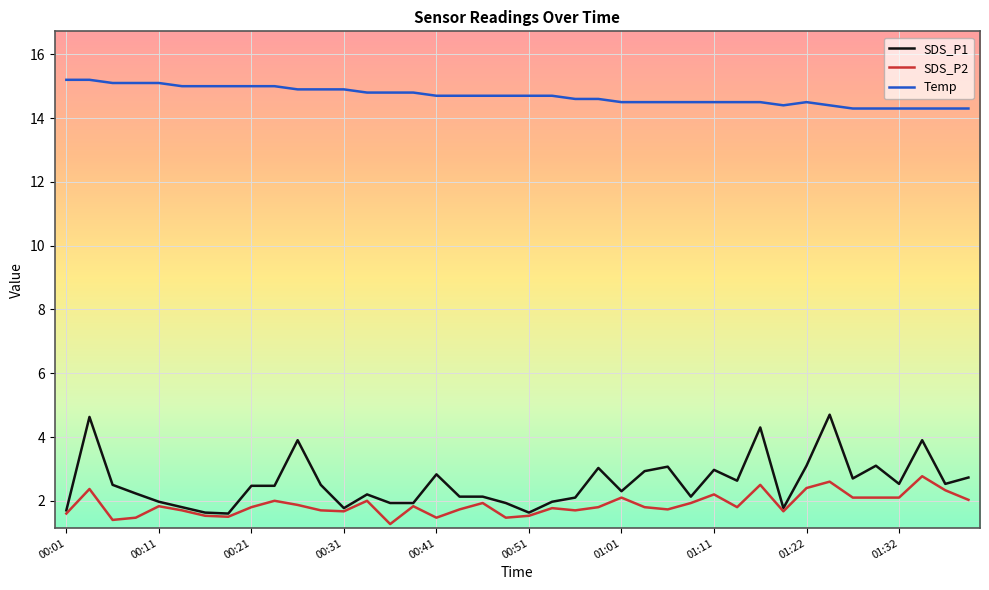

How many Temp values are between 14 and 15?

35